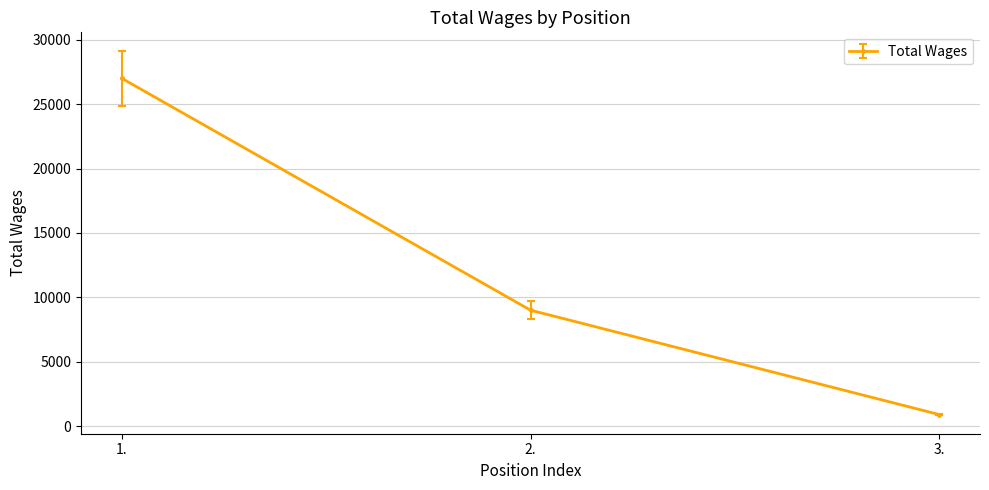

What is the sum of the values at 2. and 3.?

9925